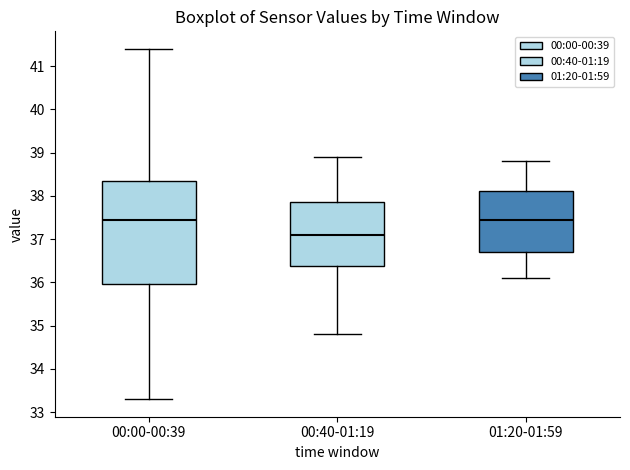

Reading left to right, transcribe this box plot: for each box, give where its median line is, the range the box spans, and where its two whiskers end, as read against the y-axis. The values are not printed on the chart, so give them approximately, as read against the axis.

00:00-00:39: median 37.5, box 36.0 to 38.4, whiskers 33.3 to 41.4
00:40-01:19: median 37.1, box 36.4 to 37.9, whiskers 34.8 to 38.9
01:20-01:59: median 37.5, box 36.7 to 38.1, whiskers 36.1 to 38.8